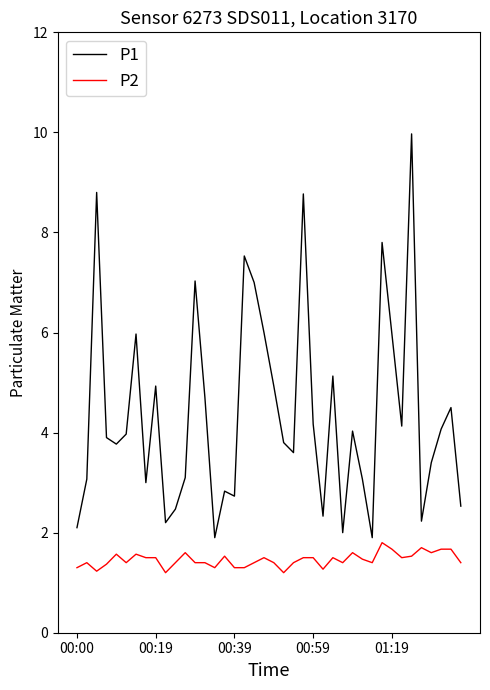

What are all the series names shown in the legend?

P1, P2